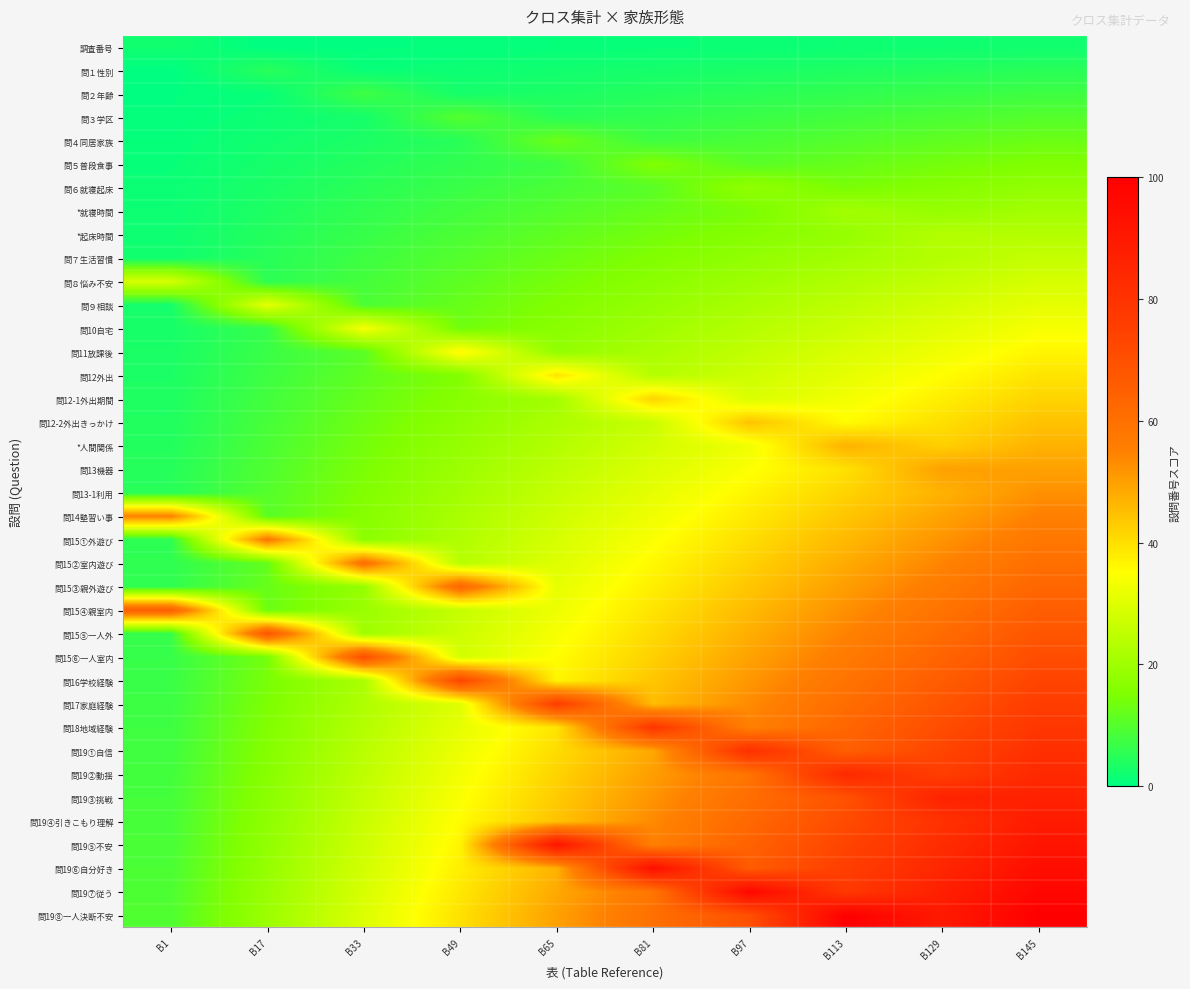

Reading right to left, list all the values displayed in this chart.

調査番号: B145=2.1	B129=1.9	B113=1.6	B97=1.3	B81=1.1	B65=0.8	B49=0.5	B33=0.3	B17=0.0	B1=2.1
問１性別: B145=4.8	B129=4.2	B113=3.7	B97=3.2	B81=2.6	B65=2.1	B49=1.6	B33=1.1	B17=4.8	B1=0.0
問２年齢: B145=7.4	B129=6.6	B113=5.8	B97=5.0	B81=4.2	B65=3.4	B49=2.6	B33=7.4	B17=1.1	B1=0.3
問３学区: B145=10.1	B129=9.0	B113=7.9	B97=6.9	B81=5.8	B65=4.8	B49=10.1	B33=2.6	B17=1.6	B1=0.5
問４同居家族: B145=12.7	B129=11.4	B113=10.1	B97=8.7	B81=7.4	B65=12.7	B49=4.8	B33=3.4	B17=2.1	B1=0.8
問５普段食事: B145=15.3	B129=13.8	B113=12.2	B97=10.6	B81=15.3	B65=7.4	B49=5.8	B33=4.2	B17=2.6	B1=1.1
問６就寝起床: B145=18.0	B129=16.1	B113=14.3	B97=18.0	B81=10.6	B65=8.7	B49=6.9	B33=5.0	B17=3.2	B1=1.3
*就寝時間: B145=20.6	B129=18.5	B113=20.6	B97=14.3	B81=12.2	B65=10.1	B49=7.9	B33=5.8	B17=3.7	B1=1.6
*起床時間: B145=23.3	B129=23.3	B113=18.5	B97=16.1	B81=13.8	B65=11.4	B49=9.0	B33=6.6	B17=4.2	B1=1.9
問７生活習慣: B145=25.9	B129=23.3	B113=20.6	B97=18.0	B81=15.3	B65=12.7	B49=10.1	B33=7.4	B17=4.8	B1=2.1
問８悩み不安: B145=28.6	B129=25.7	B113=22.8	B97=19.8	B81=16.9	B65=14.0	B49=11.1	B33=8.2	B17=5.3	B1=28.6
問９相談: B145=31.2	B129=28.0	B113=24.9	B97=21.7	B81=18.5	B65=15.3	B49=12.2	B33=9.0	B17=31.2	B1=2.6
問10自宅: B145=33.9	B129=30.4	B113=27.0	B97=23.5	B81=20.1	B65=16.7	B49=13.2	B33=33.9	B17=6.3	B1=2.9
問11放課後: B145=36.5	B129=32.8	B113=29.1	B97=25.4	B81=21.7	B65=18.0	B49=36.5	B33=10.6	B17=6.9	B1=3.2
問12外出: B145=39.2	B129=35.2	B113=31.2	B97=27.2	B81=23.3	B65=39.2	B49=15.3	B33=11.4	B17=7.4	B1=3.4
問12-1外出期間: B145=41.8	B129=37.6	B113=33.3	B97=29.1	B81=41.8	B65=20.6	B49=16.4	B33=12.2	B17=7.9	B1=3.7
問12-2外出きっかけ: B145=44.4	B129=39.9	B113=35.4	B97=44.4	B81=26.5	B65=22.0	B49=17.5	B33=13.0	B17=8.5	B1=4.0
*人間関係: B145=47.1	B129=42.3	B113=47.1	B97=32.8	B81=28.0	B65=23.3	B49=18.5	B33=13.8	B17=9.0	B1=4.2
問13機器: B145=49.7	B129=49.7	B113=39.7	B97=34.7	B81=29.6	B65=24.6	B49=19.6	B33=14.6	B17=9.5	B1=4.5
問13-1利用: B145=52.4	B129=47.1	B113=41.8	B97=36.5	B81=31.2	B65=25.9	B49=20.6	B33=15.3	B17=10.1	B1=4.8
問14塾習い事: B145=55.0	B129=49.5	B113=43.9	B97=38.4	B81=32.8	B65=27.2	B49=21.7	B33=16.1	B17=10.6	B1=55.0
問15①外遊び: B145=57.7	B129=51.9	B113=46.0	B97=40.2	B81=34.4	B65=28.6	B49=22.8	B33=16.9	B17=57.7	B1=5.3
問15②室内遊び: B145=60.3	B129=54.2	B113=48.1	B97=42.1	B81=36.0	B65=29.9	B49=23.8	B33=60.3	B17=11.6	B1=5.6
問15③親外遊び: B145=63.0	B129=56.6	B113=50.3	B97=43.9	B81=37.6	B65=31.2	B49=63.0	B33=18.5	B17=12.2	B1=5.8
問15④親室内: B145=65.6	B129=59.0	B113=52.4	B97=45.8	B81=39.2	B65=32.5	B49=25.9	B33=19.3	B17=12.7	B1=65.6
問15⑤一人外: B145=68.3	B129=61.4	B113=54.5	B97=47.6	B81=40.7	B65=33.9	B49=27.0	B33=20.1	B17=68.3	B1=6.3
問15⑥一人室内: B145=70.9	B129=63.8	B113=56.6	B97=49.5	B81=42.3	B65=35.2	B49=28.0	B33=70.9	B17=13.8	B1=6.6
問16学校経験: B145=73.5	B129=66.1	B113=58.7	B97=51.3	B81=43.9	B65=36.5	B49=73.5	B33=21.7	B17=14.3	B1=6.9
問17家庭経験: B145=76.2	B129=68.5	B113=60.8	B97=53.2	B81=45.5	B65=76.2	B49=30.2	B33=22.5	B17=14.8	B1=7.1
問18地域経験: B145=78.8	B129=70.9	B113=63.0	B97=55.0	B81=78.8	B65=39.2	B49=31.2	B33=23.3	B17=15.3	B1=7.4
問19①自信: B145=81.5	B129=73.3	B113=65.1	B97=81.5	B81=48.7	B65=40.5	B49=32.3	B33=24.1	B17=15.9	B1=7.7
問19②動揺: B145=84.1	B129=75.7	B113=84.1	B97=58.7	B81=50.3	B65=41.8	B49=33.3	B33=24.9	B17=16.4	B1=7.9
問19③挑戦: B145=86.8	B129=86.8	B113=69.3	B97=60.6	B81=51.9	B65=43.1	B49=34.4	B33=25.7	B17=16.9	B1=8.2
問19④引きこもり理解: B145=89.4	B129=80.4	B113=71.4	B97=62.4	B81=53.4	B65=44.4	B49=35.4	B33=26.5	B17=17.5	B1=8.5
問19⑤不安: B145=92.1	B129=82.8	B113=73.5	B97=64.3	B81=55.0	B65=92.1	B49=36.5	B33=27.2	B17=18.0	B1=8.7
問19⑥自分好き: B145=94.7	B129=85.2	B113=75.7	B97=66.1	B81=94.7	B65=47.1	B49=37.6	B33=28.0	B17=18.5	B1=9.0
問19⑦従う: B145=97.4	B129=87.6	B113=77.8	B97=97.4	B81=58.2	B65=48.4	B49=38.6	B33=28.8	B17=19.0	B1=9.3
問19⑧一人決断不安: B145=100.0	B129=89.9	B113=100.0	B97=69.8	B81=59.8	B65=49.7	B49=39.7	B33=29.6	B17=19.6	B1=9.5